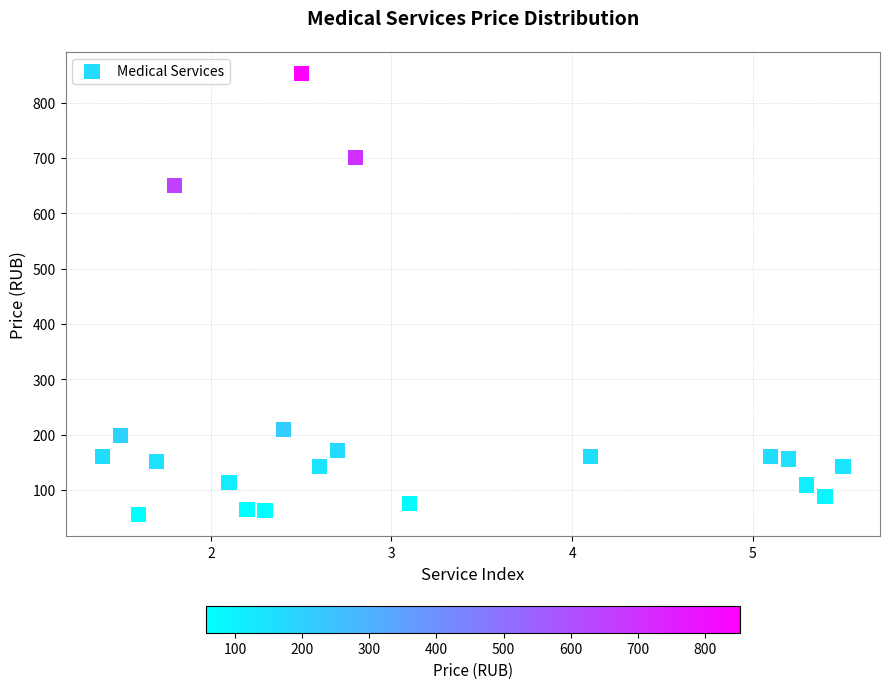

What Y value in the scatter plot is closest to 454?

650.7